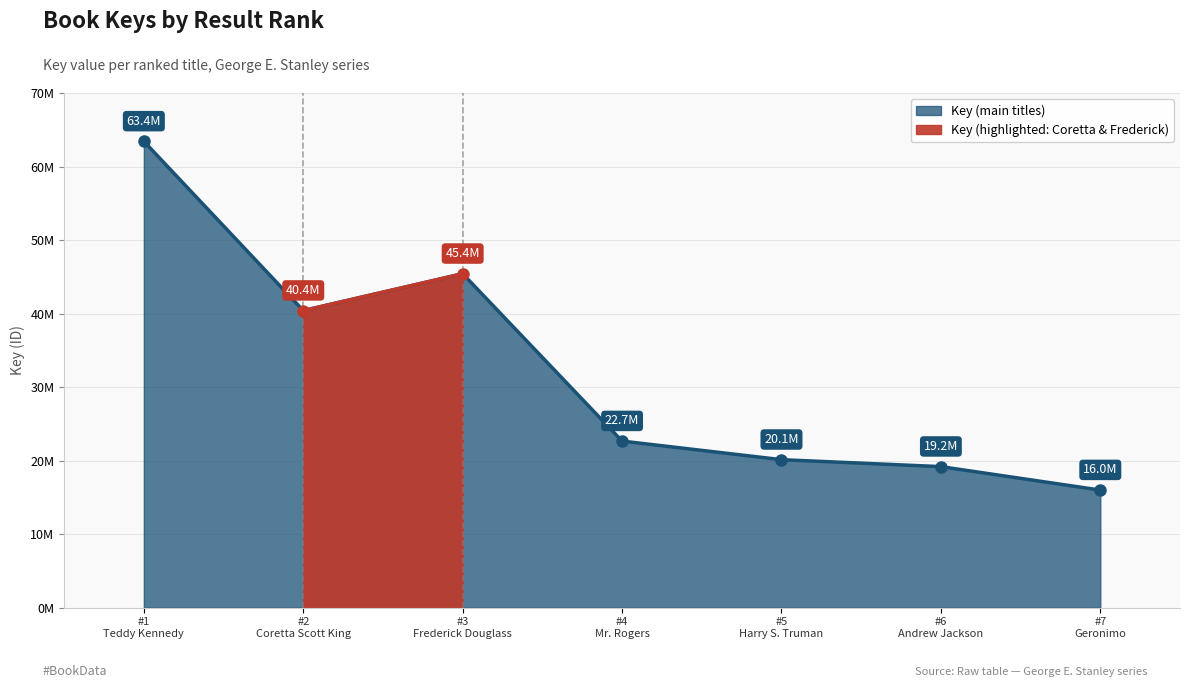

What is the average value?

32460847